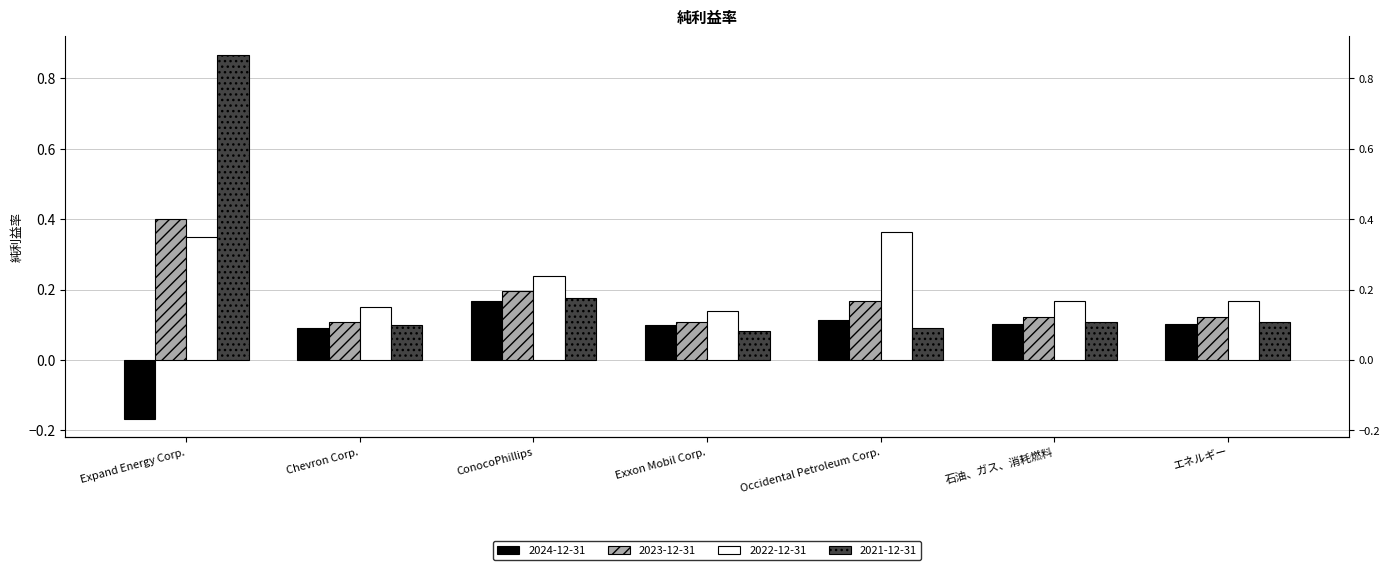

Which category has the highest value across all series?

Expand Energy Corp.